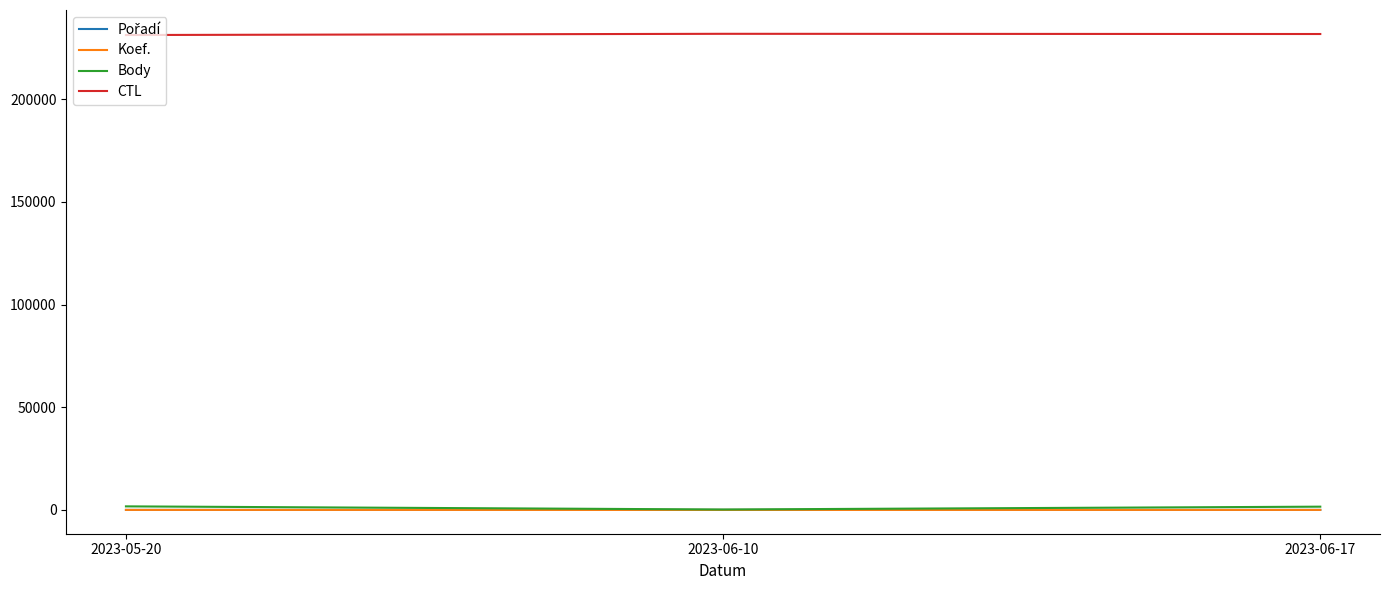

What is the maximum value for CTL?

231904